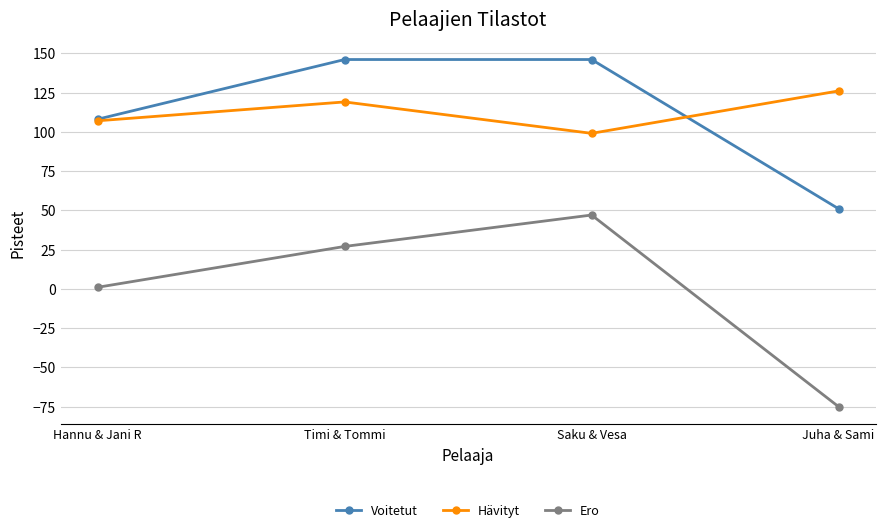

What is the sum of the Voitetut values at Hannu & Jani R and Juha & Sami?

159